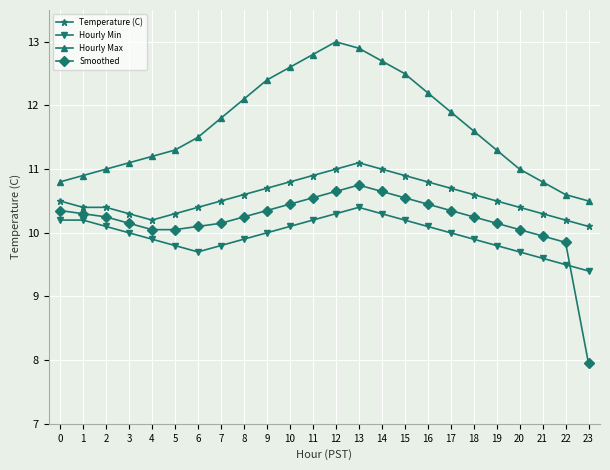

Does the chart have visible grid lines?

Yes